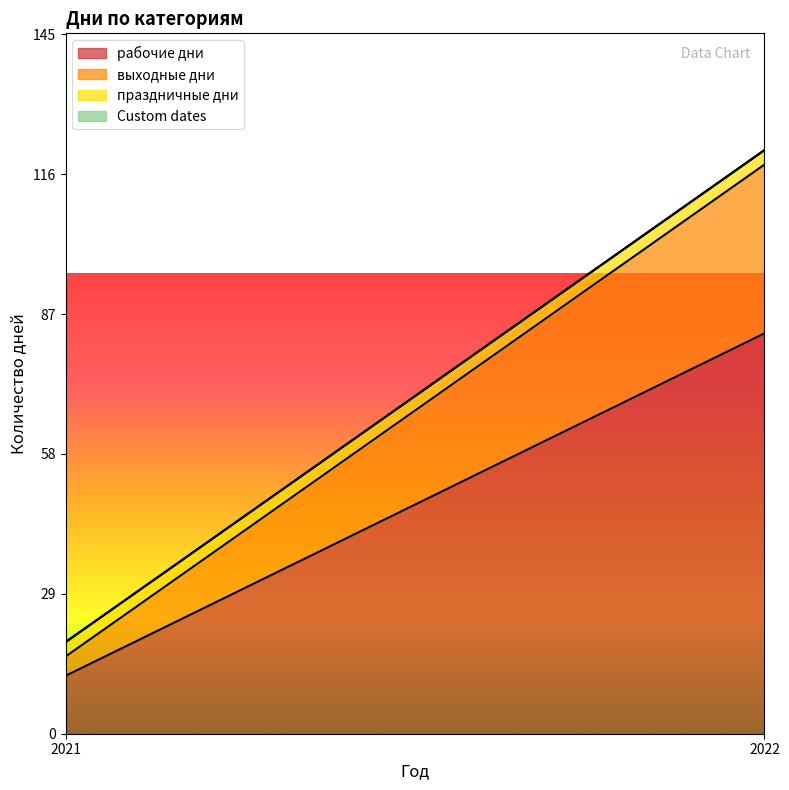

What is the difference between the maximum and minimum values in the рабочие дни series?

71